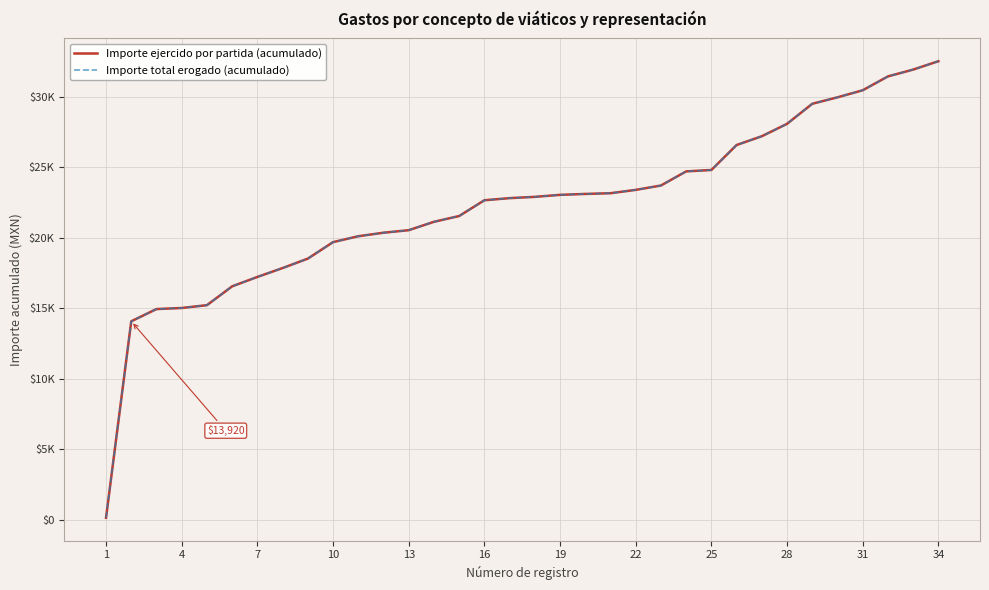

Is this an area chart (filled region under the line)?

No